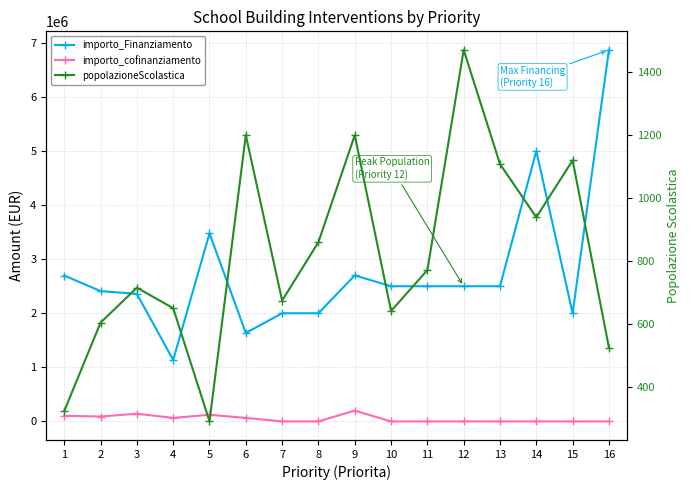

Is it true that importo_cofinanziamento equals 0 at 15?

True